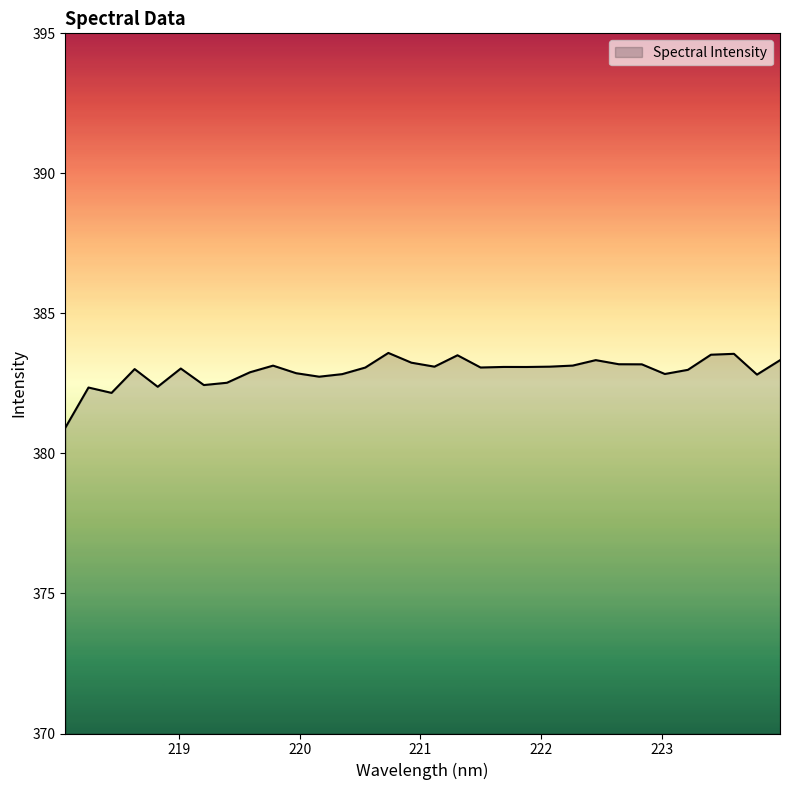

What is the greatest value displayed?

383.6